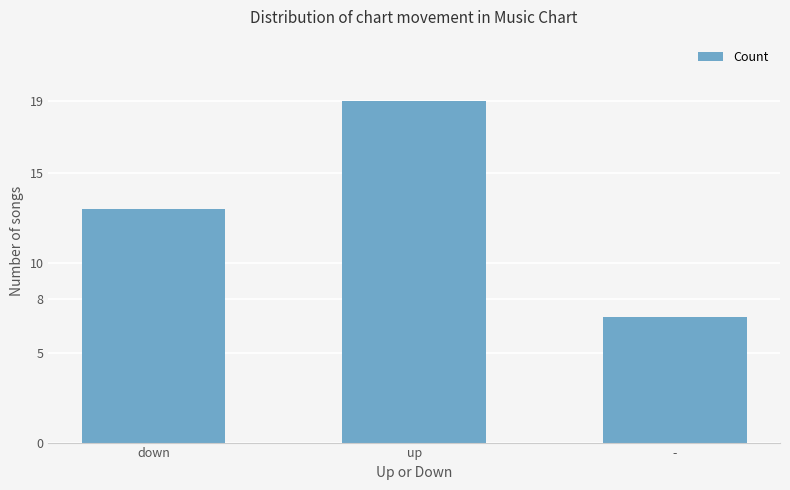

Where is the data nearest to the value 13?

down